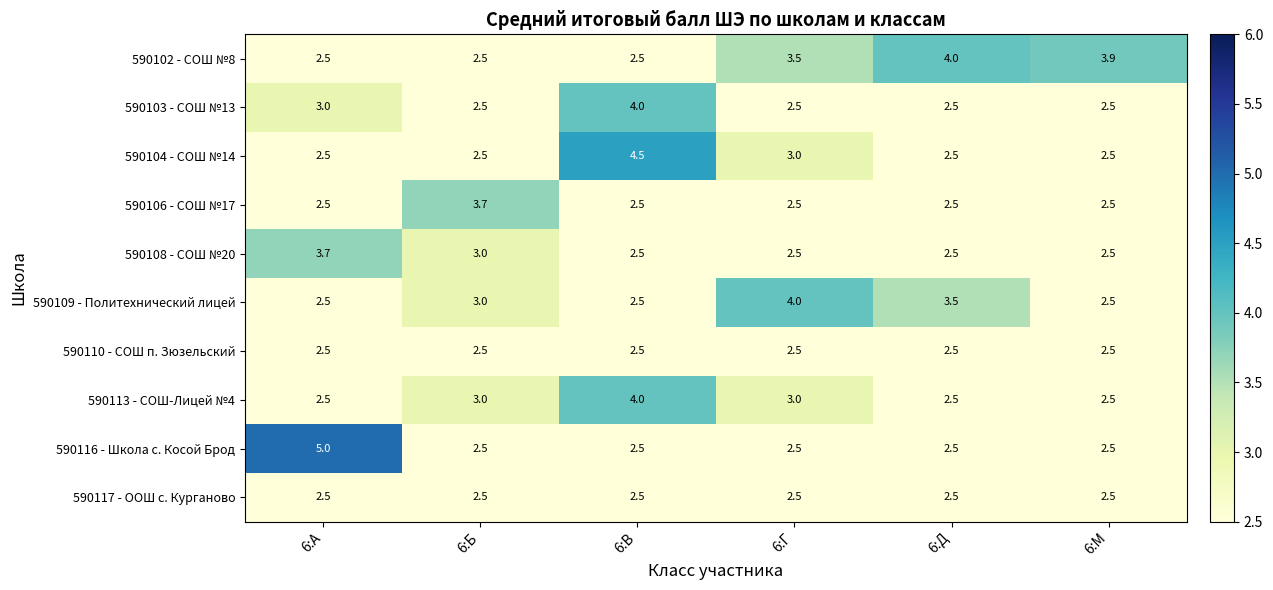

Is it true that 590103 - СОШ №13 equals 1.8 at 6:В?

False